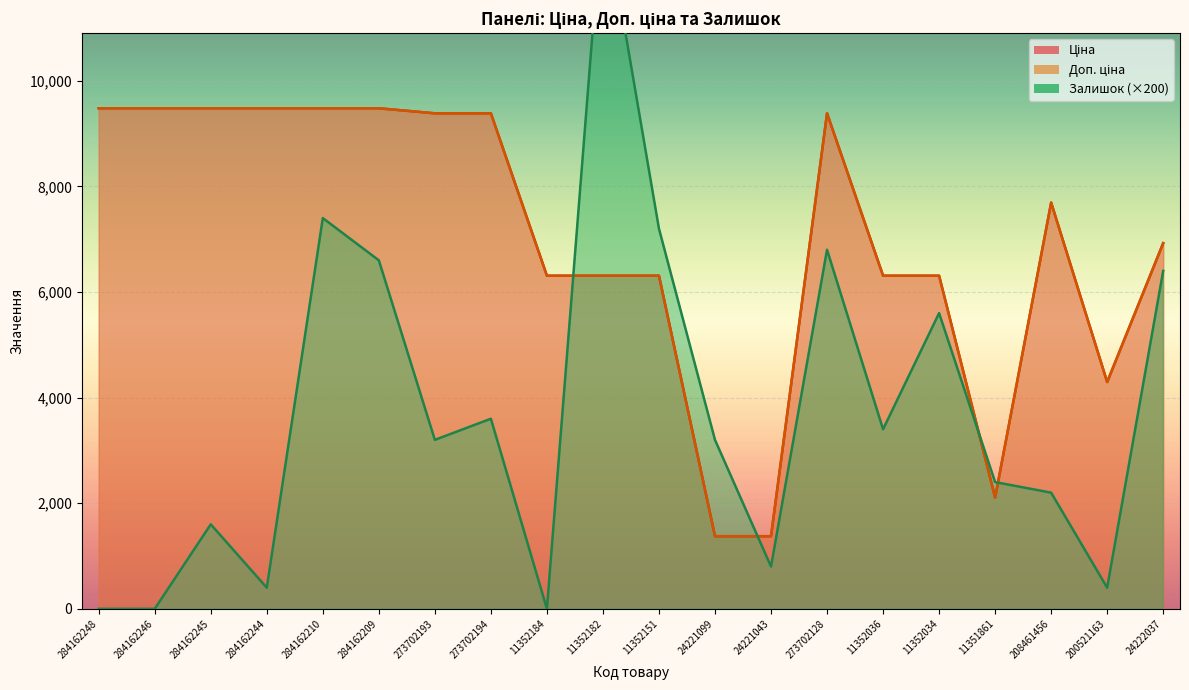

What is the total value across all series at 11352182?

26017.5